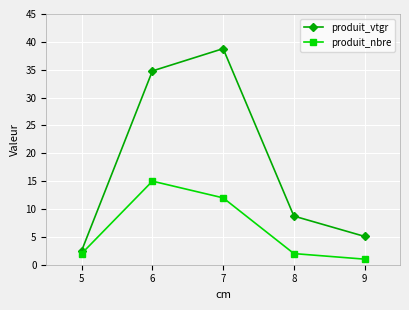

What is the highest value of the produit_nbre series?

15.0